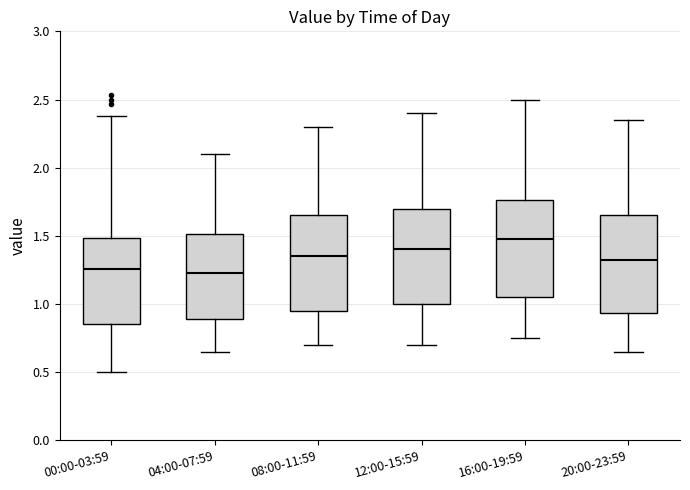

Where is the lower edge of the box for 20:00-23:59 on the y-axis? The values are not printed on the chart, so give them approximately, as read against the axis.

0.95